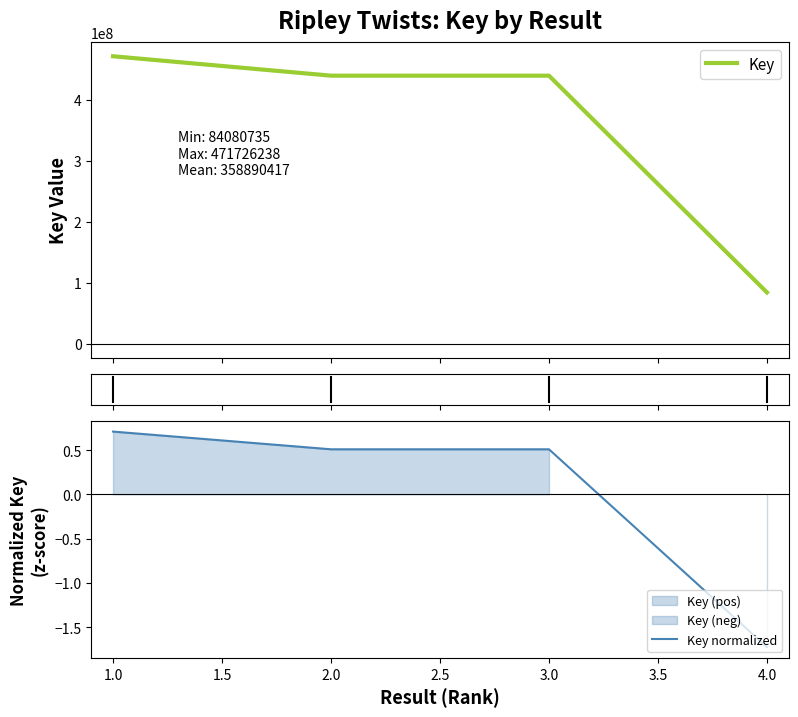

True or false: Key has more than 1 points higher than both neighbors.

False